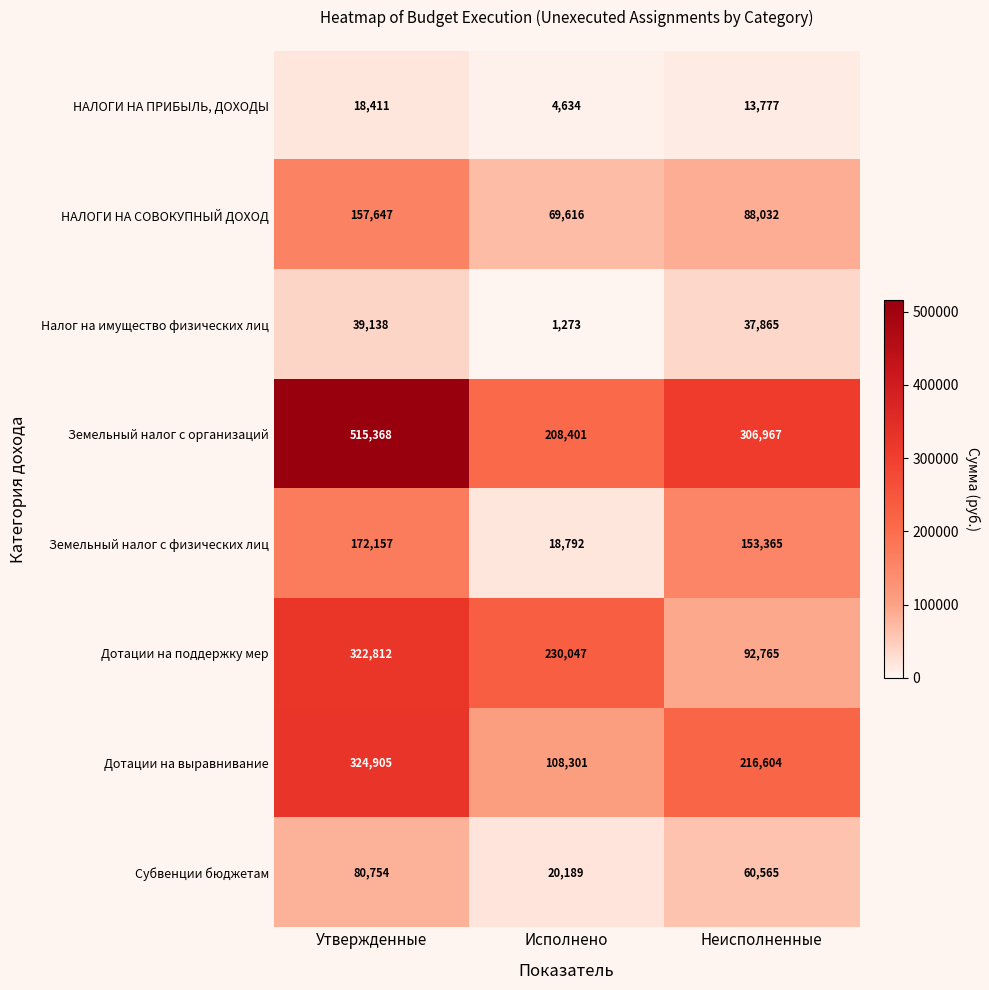

Rank the series at Неисполненные from highest to lowest value.

Земельный налог с организаций, Дотации на выравнивание, Земельный налог с физических лиц, Дотации на поддержку мер, НАЛОГИ НА СОВОКУПНЫЙ ДОХОД, Субвенции бюджетам, Налог на имущество физических лиц, НАЛОГИ НА ПРИБЫЛЬ, ДОХОДЫ